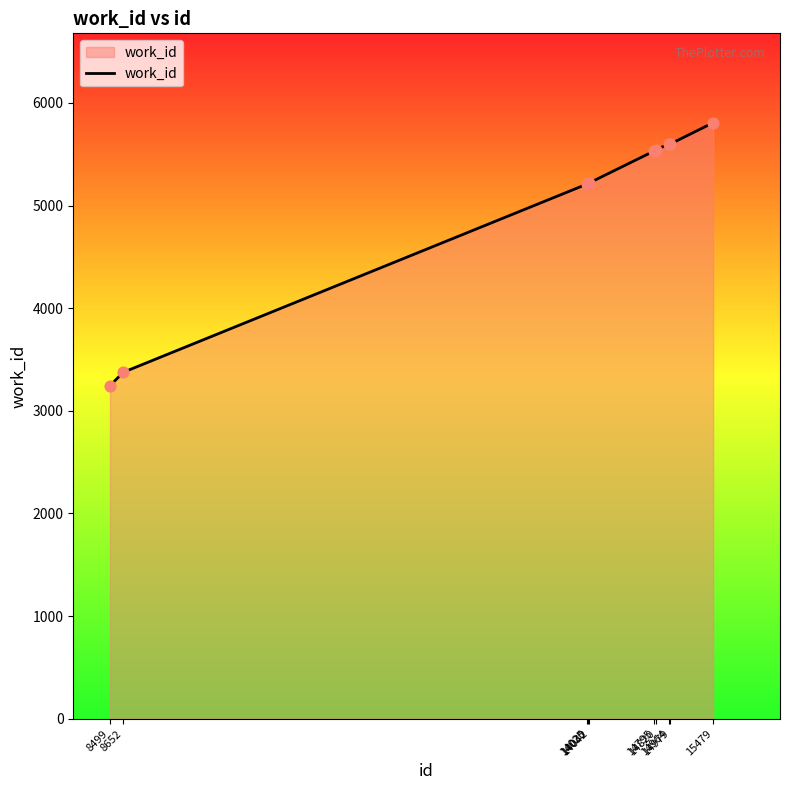

What is the ratio of the value at 8652 to the value at 8499?

1.0